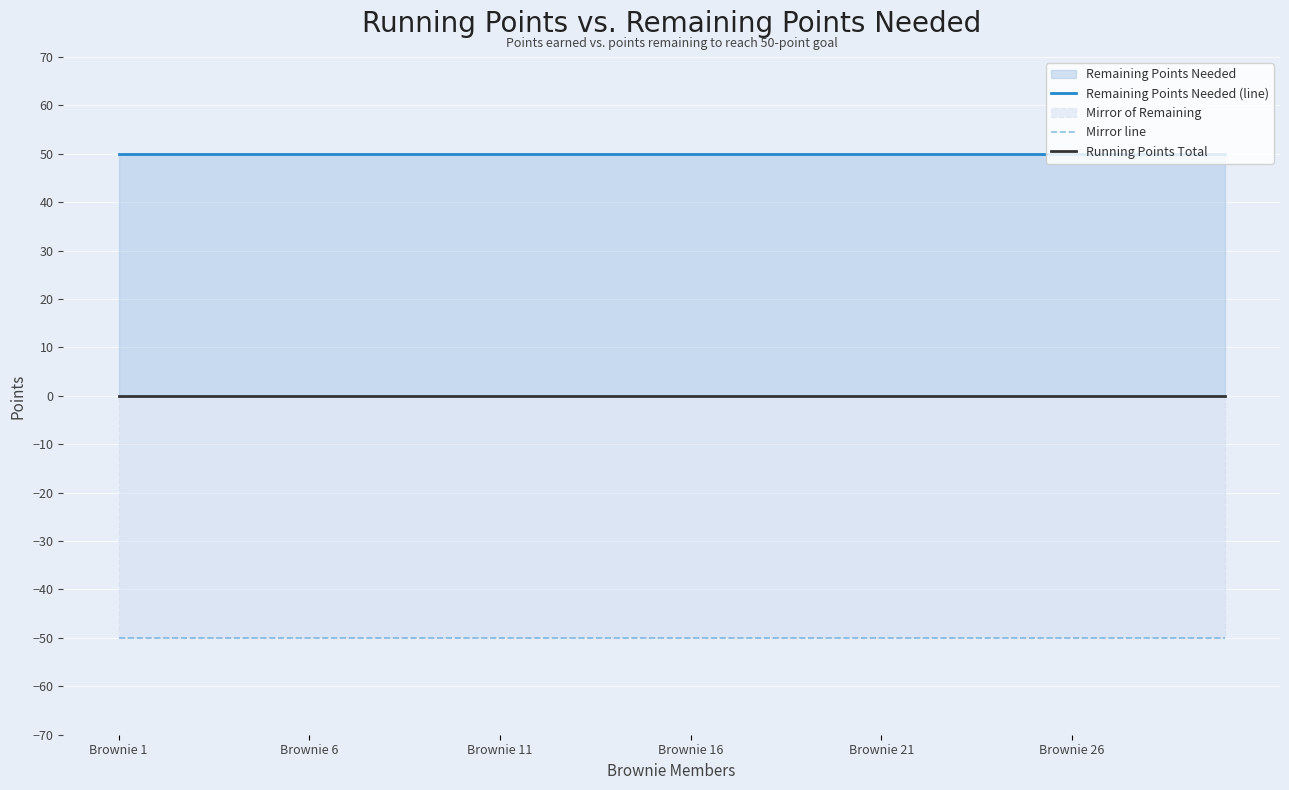

True or false: Remaining Points Needed (line) and Mirror line intersect in this chart.

False